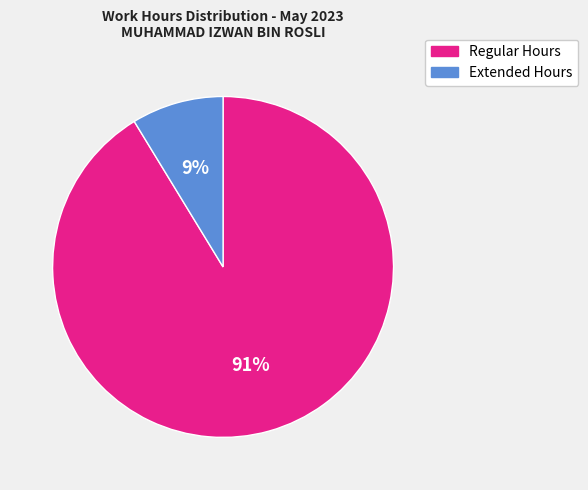

Is there any slice that represents more than half of the pie?

Yes